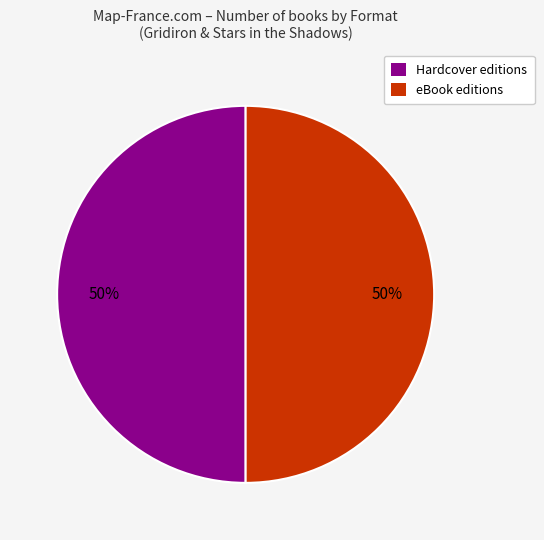

Count the number of slices in the pie.

2